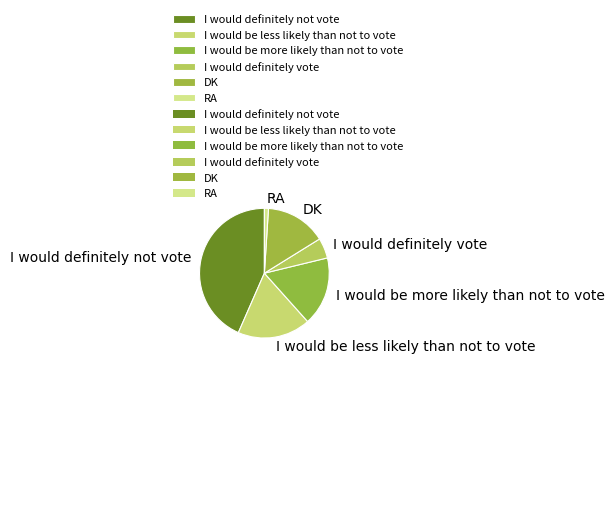

Which category has the biggest portion of the pie?

I would definitely not vote